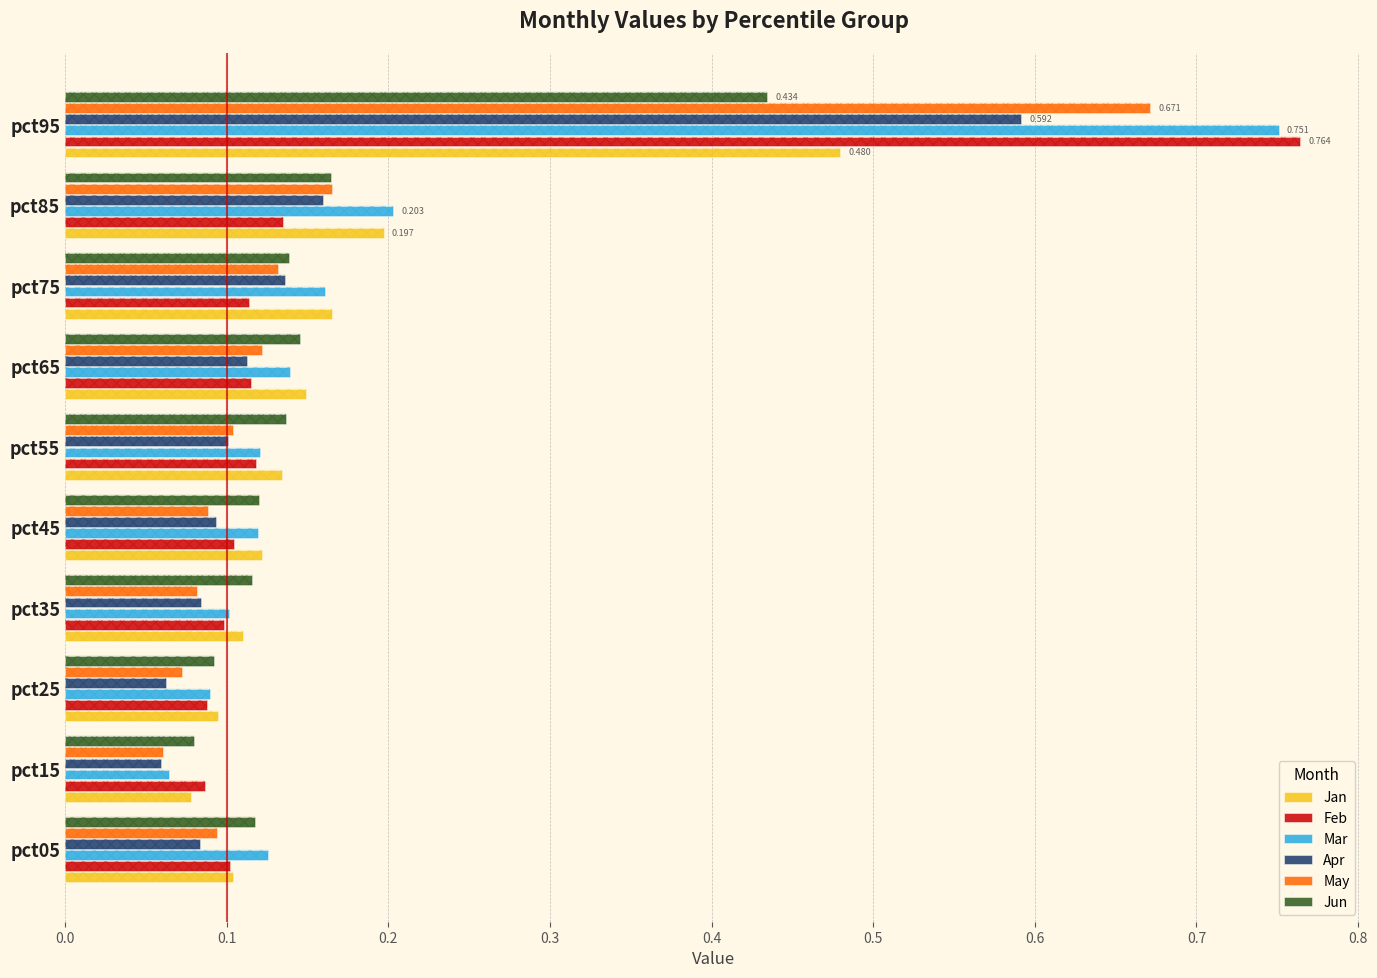

What is the total value across all series at pct75?

0.8